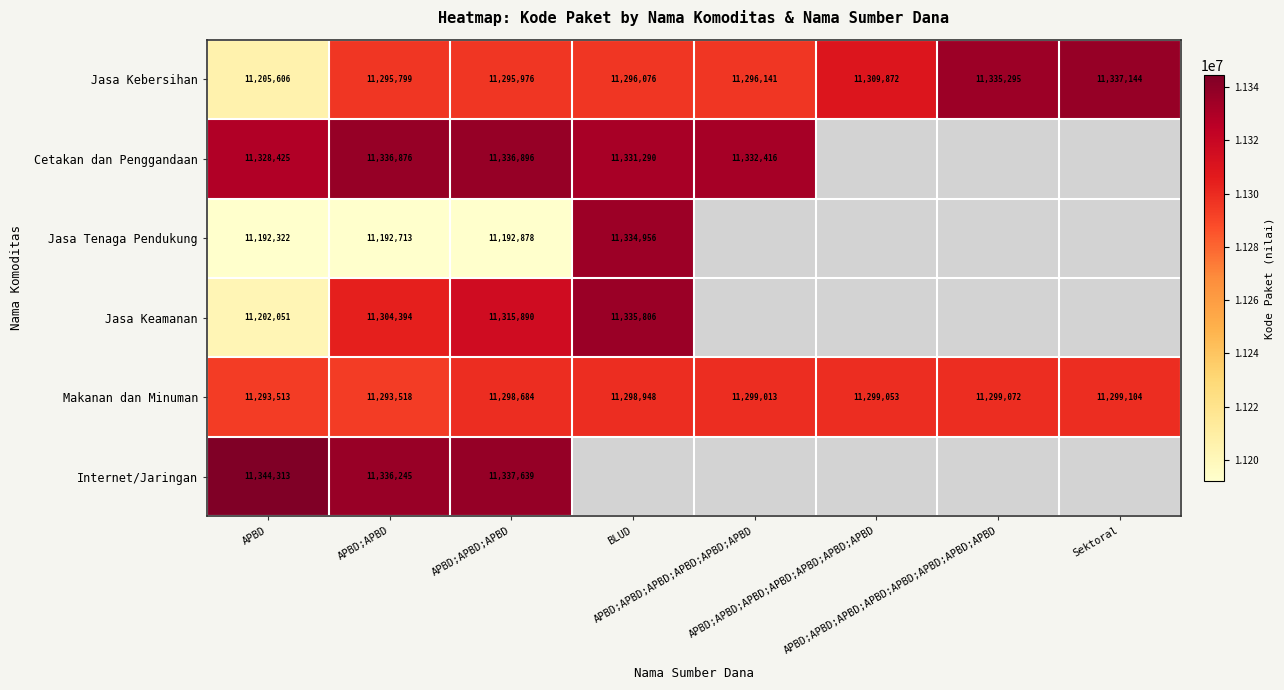

How many series are shown in this chart?

6